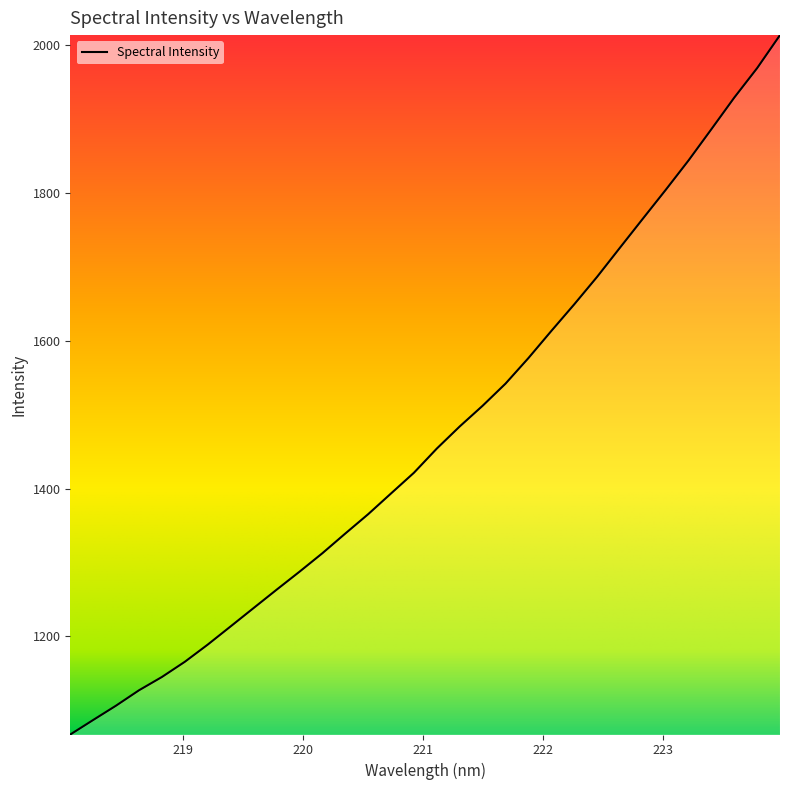

What is the difference between the maximum and minimum values?

947.0